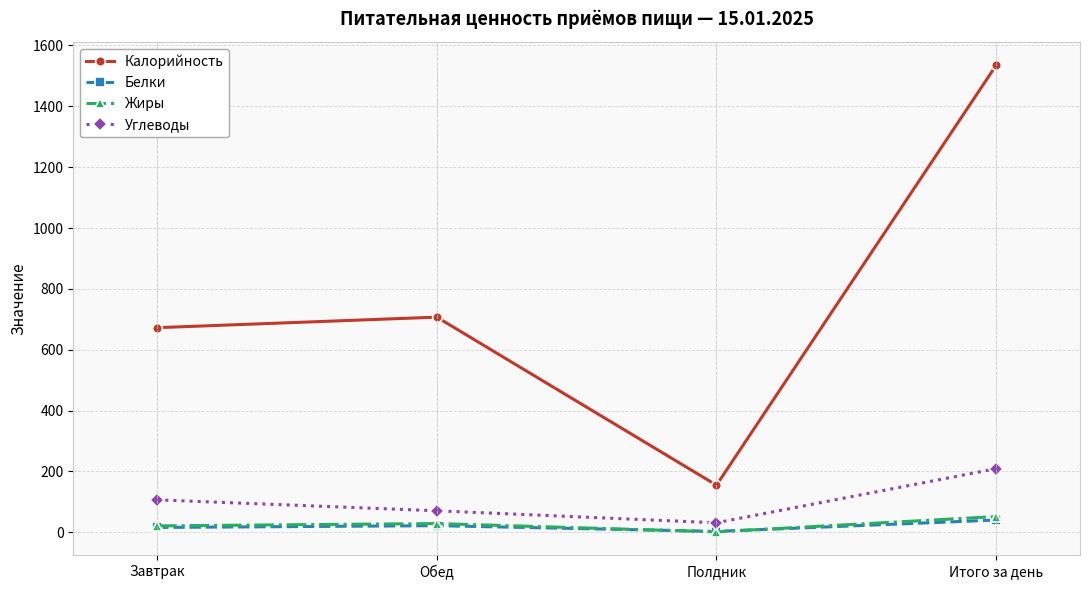

At which category is the sum across all series the highest?

Итого за день